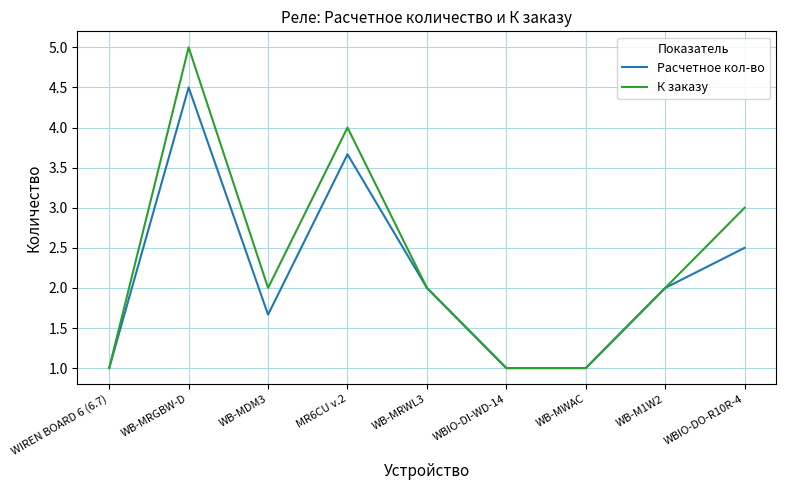

What position from the right is WB-MWAC?

3